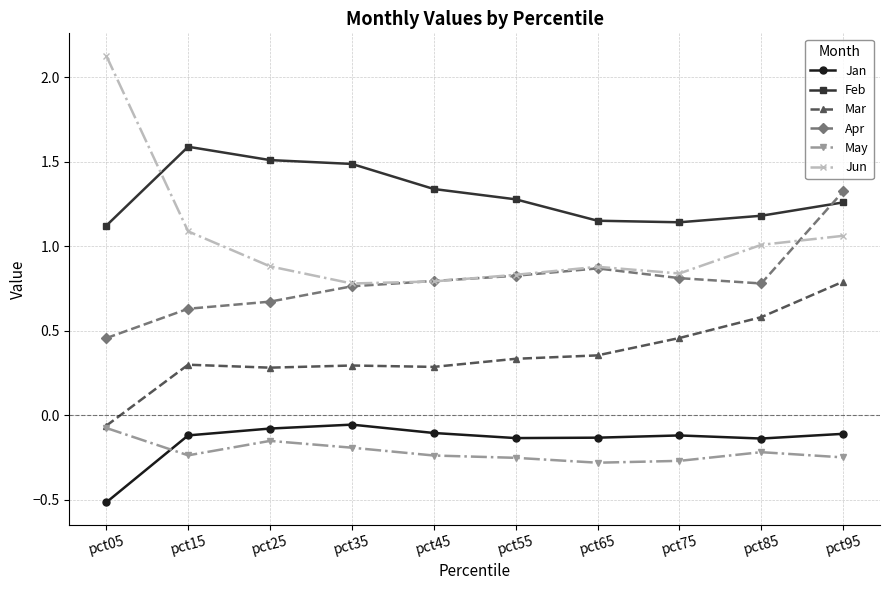

Does the chart have visible grid lines?

Yes